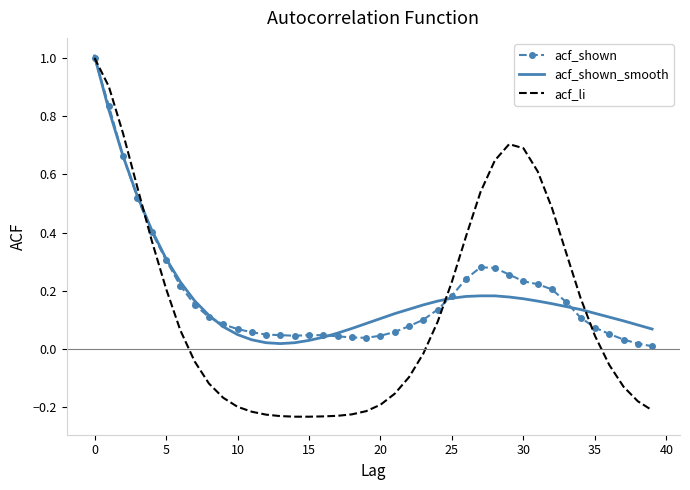

Which series has the widest spread of values?

acf_li